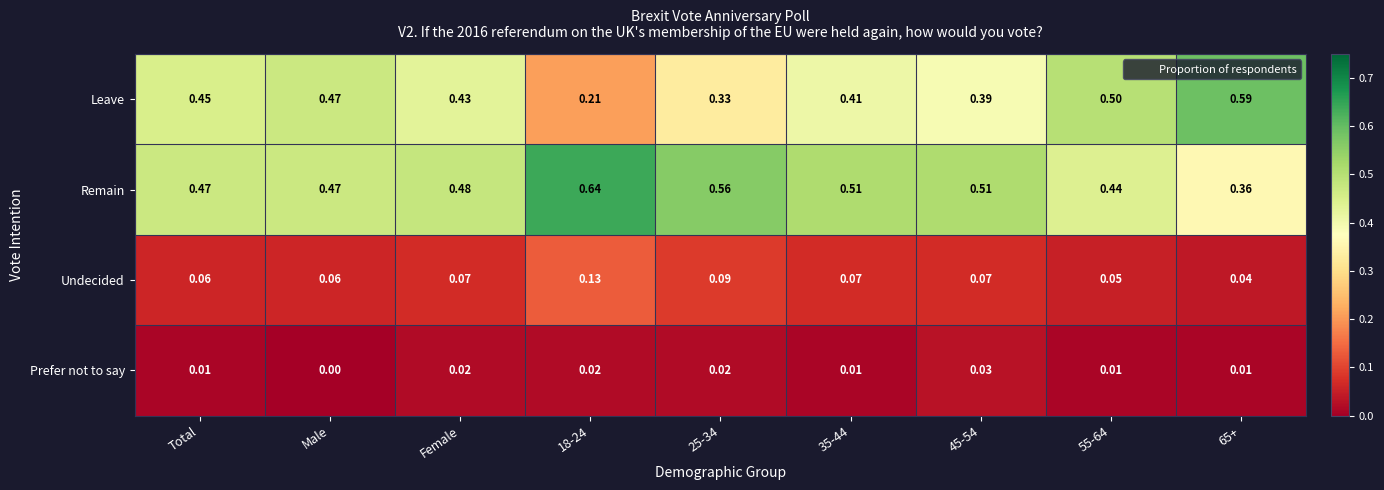

Between 45-54 and 65+, which series saw the biggest shift?

Leave